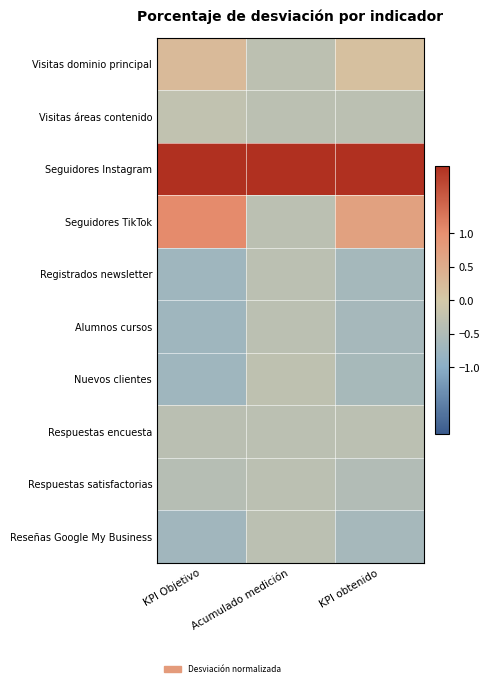

At which category is the sum across all series the highest?

KPI obtenido